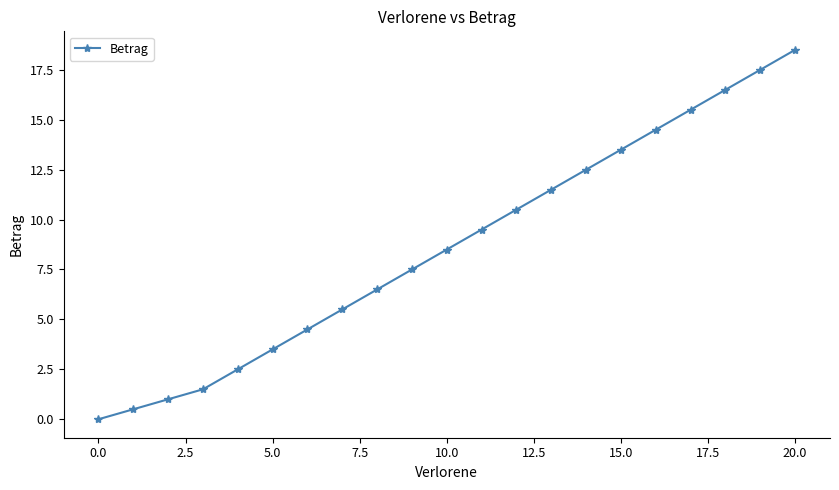

What is the maximum value shown in the chart?

18.5